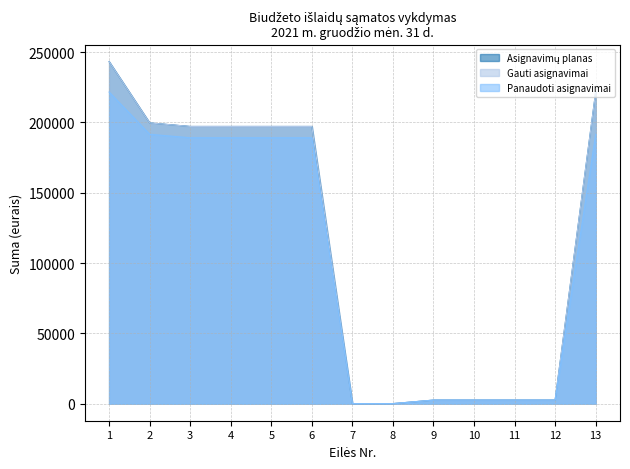

True or false: Gauti asignavimai has more than 2 interior local peaks.

False